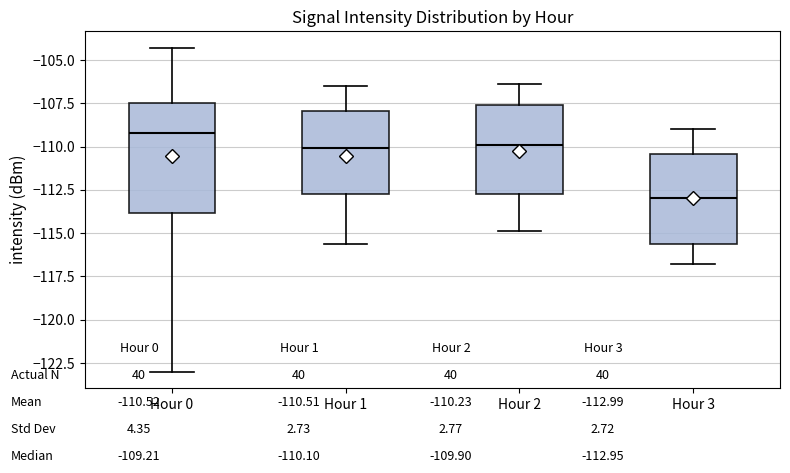

Reading left to right, transcribe this box plot: for each box, give where its median line is, the range the box spans, and where its two whiskers end, as read against the y-axis. The values are not printed on the chart, so give them approximately, as read against the axis.

Hour 0: median -109.0, box -114.0 to -107.5, whiskers -123.0 to -104.5
Hour 1: median -110.0, box -112.5 to -108.0, whiskers -115.5 to -106.5
Hour 2: median -110.0, box -112.5 to -107.5, whiskers -115.0 to -106.5
Hour 3: median -113.0, box -115.5 to -110.5, whiskers -117.0 to -109.0